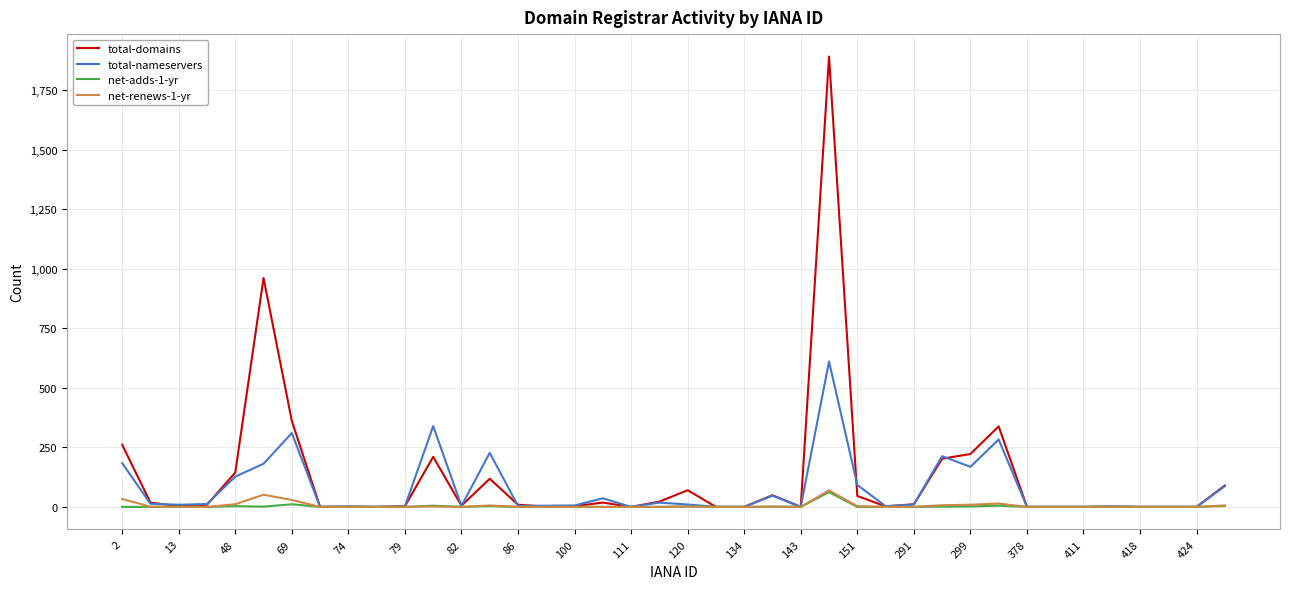

Which series has the largest range (max minus min)?

total-domains